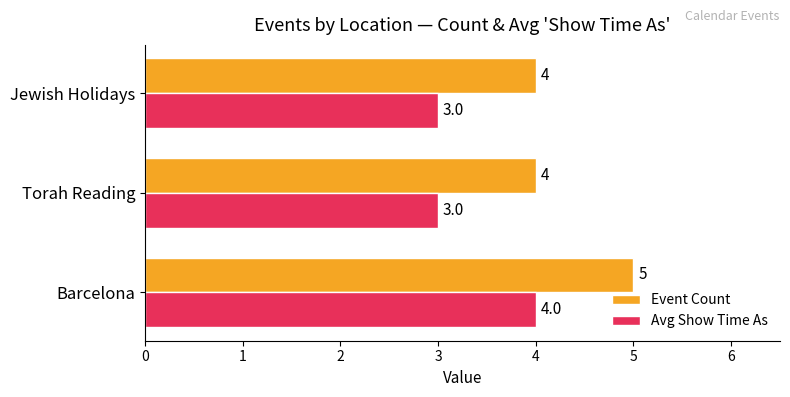

At how many categories does at least one series exceed 3?

3